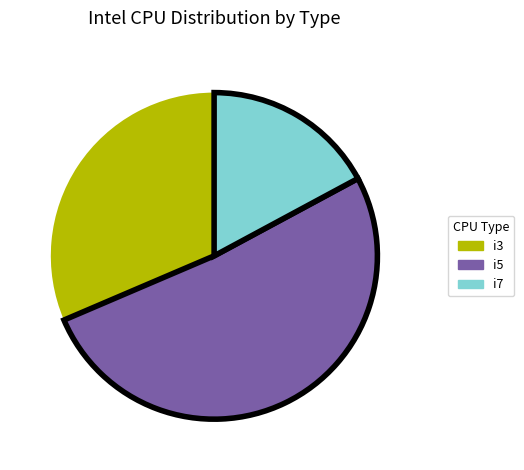

Which has a higher value, i3 or i7?

i3